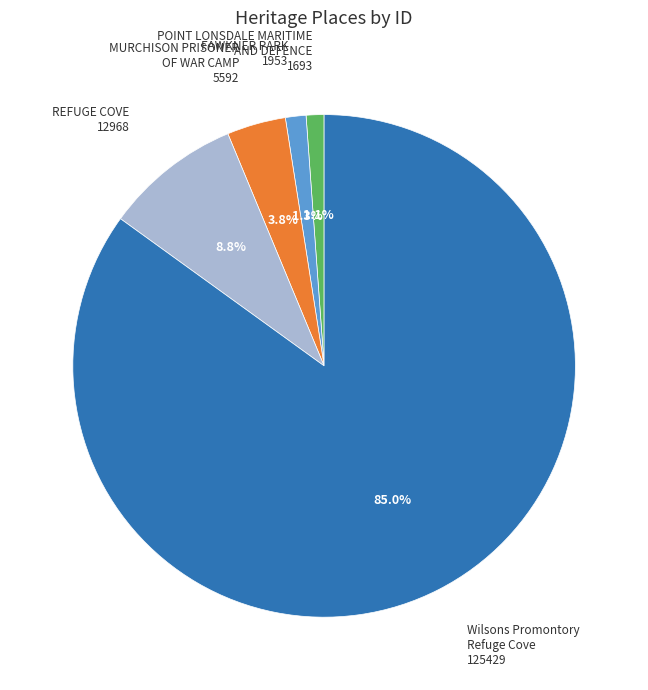

Does any single category account for the majority?

Yes